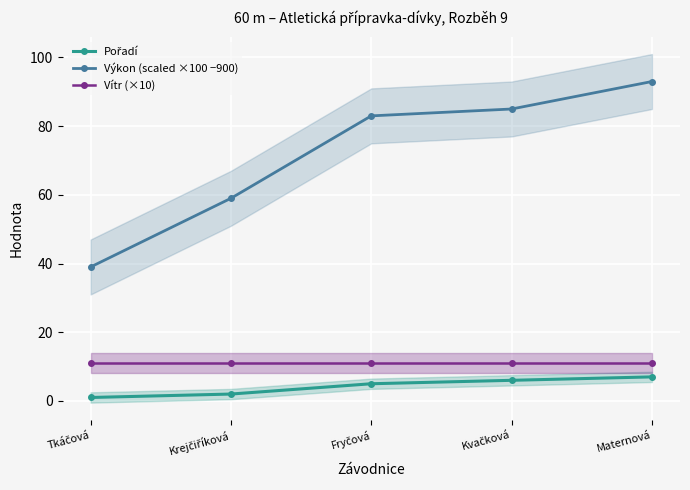

What is the value of the Pořadí point at the 2nd from the left?

2.0